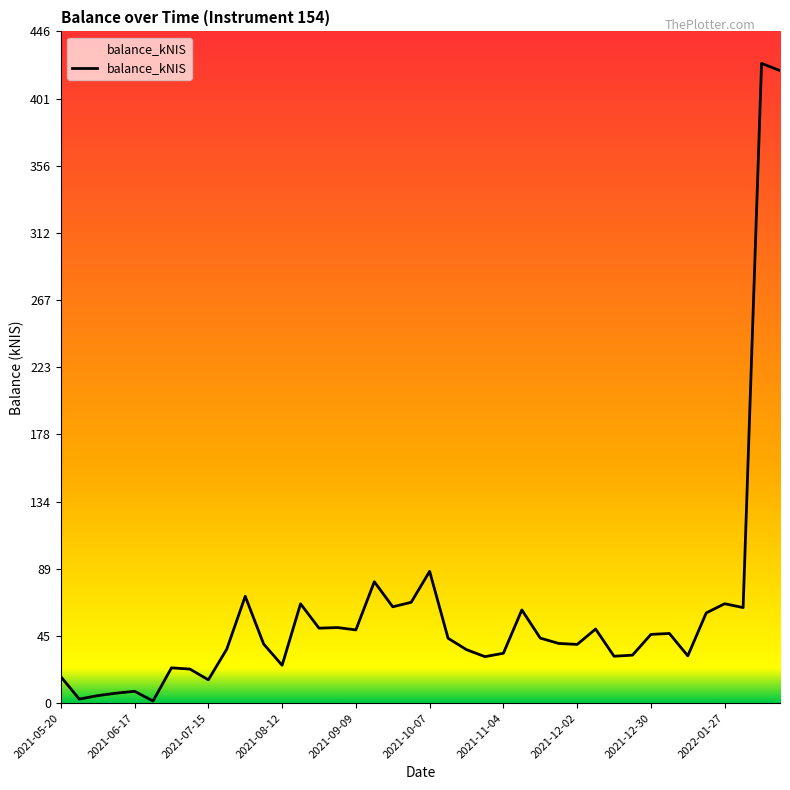

What is the difference between the maximum and minimum values?

422.9